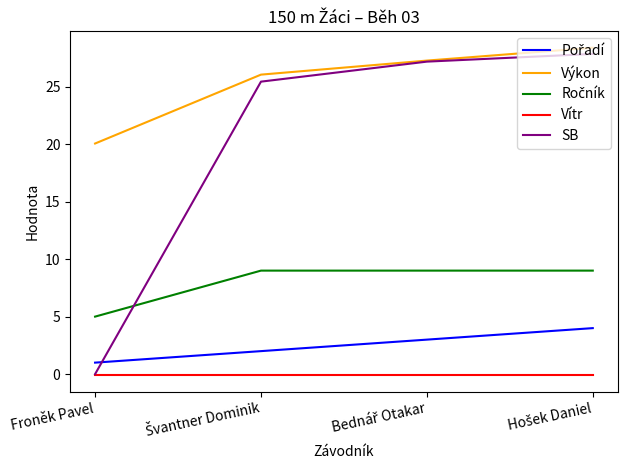

Which series has the widest spread of values?

SB